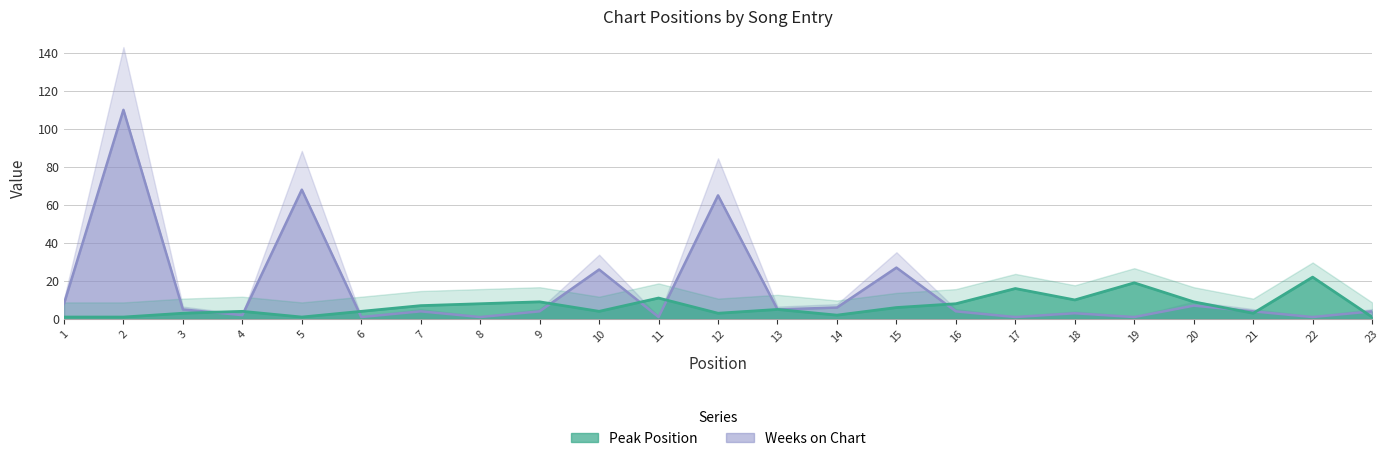

At which category is the sum across all series the highest?

2